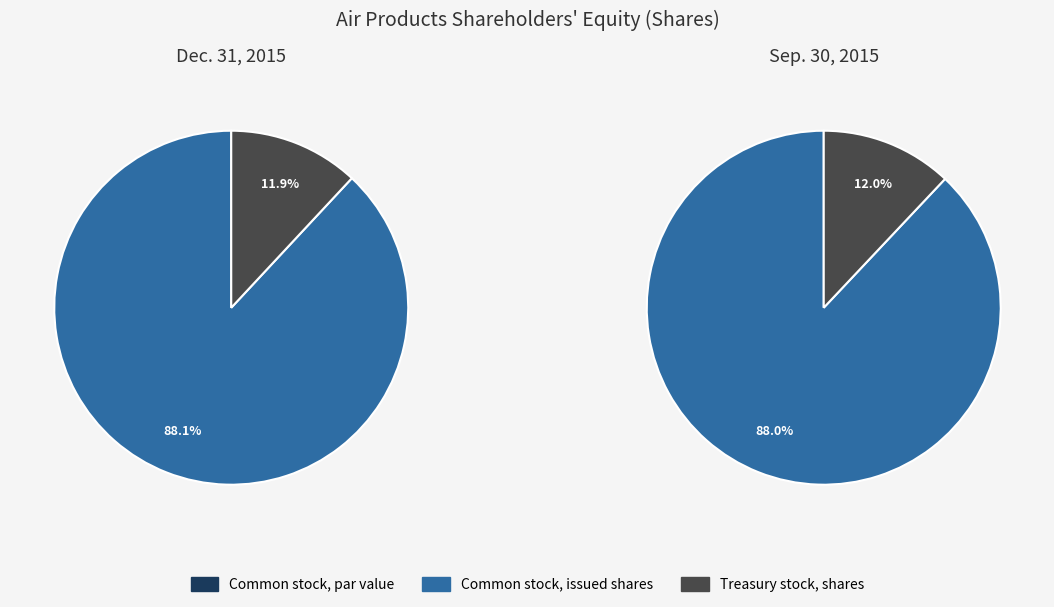

Is it true that Common stock, issued shares is 83% of the pie?

False